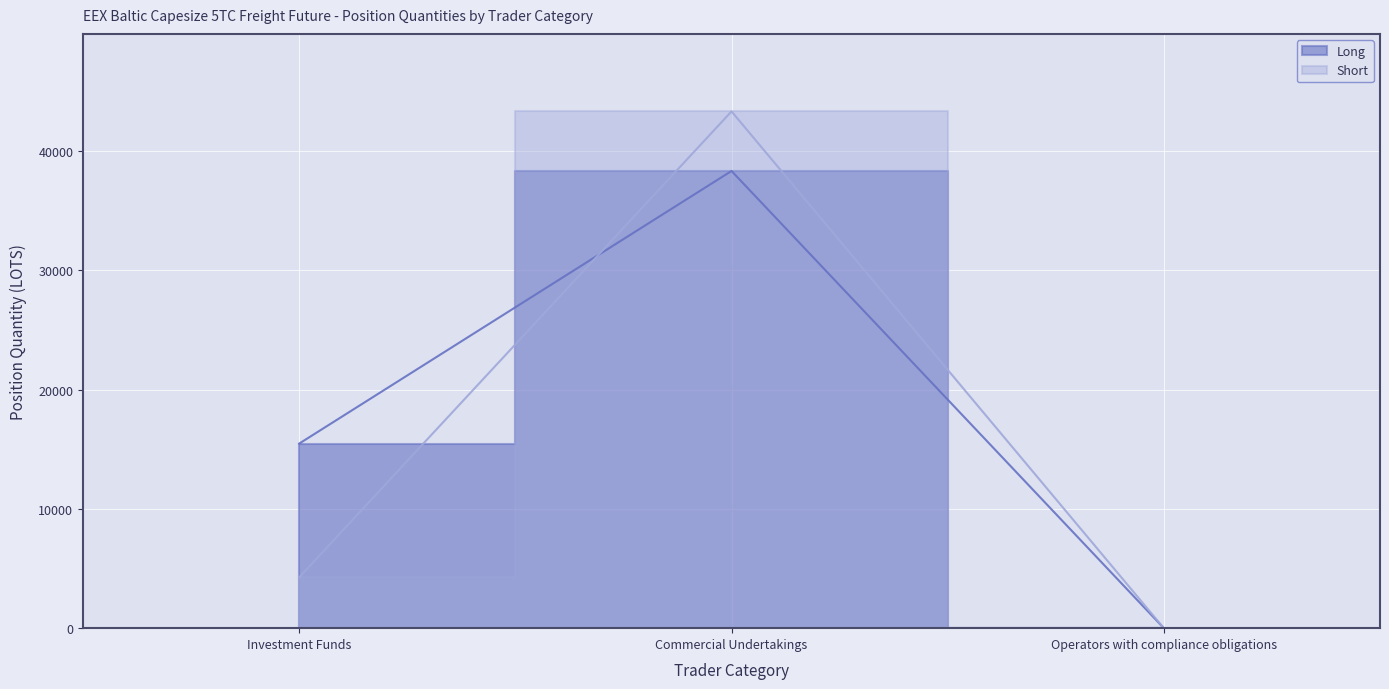

What is the difference between the Long values at Operators with compliance obligations and Investment Funds?

15479.4